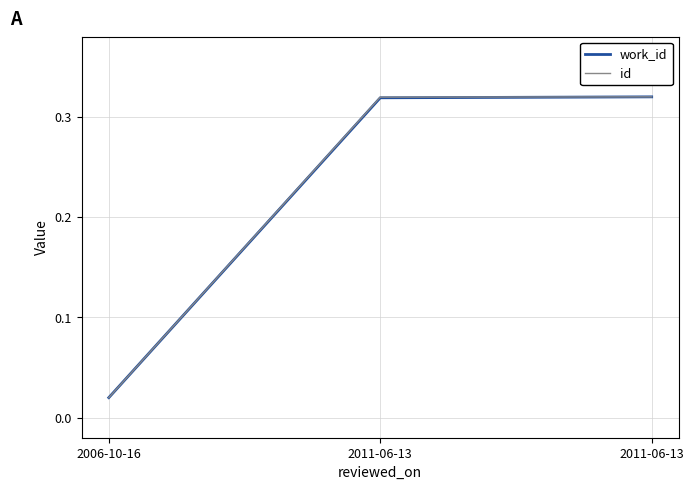

Which series has the widest spread of values?

work_id